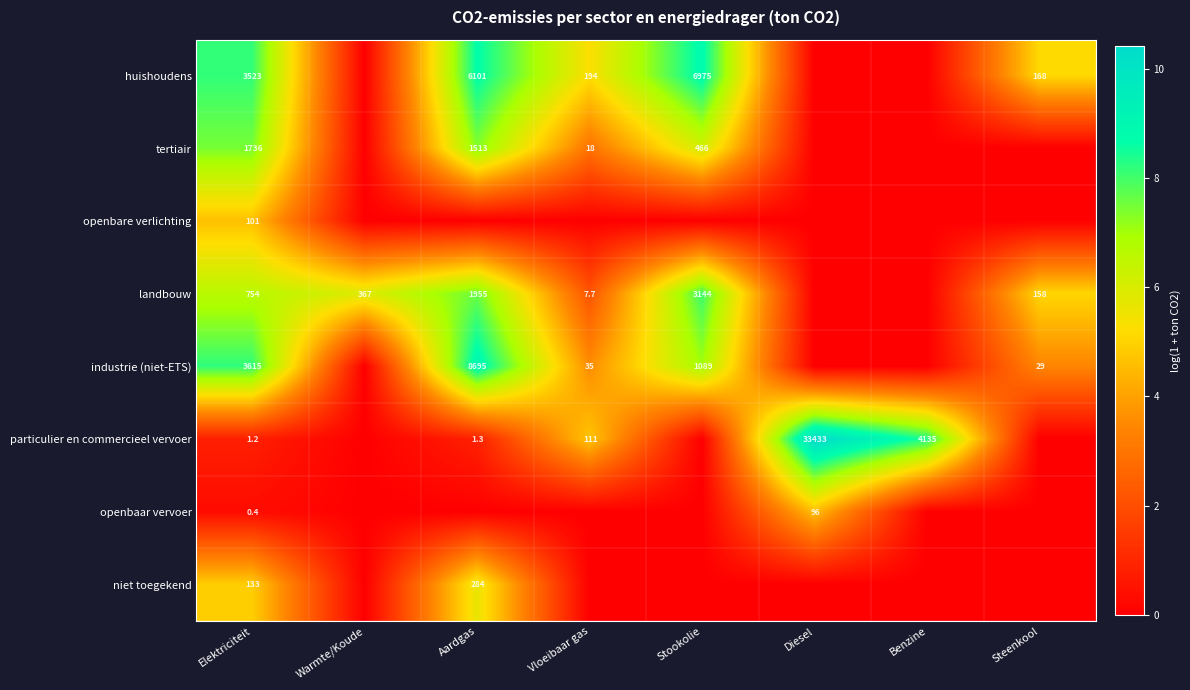

How many series are shown in this chart?

8